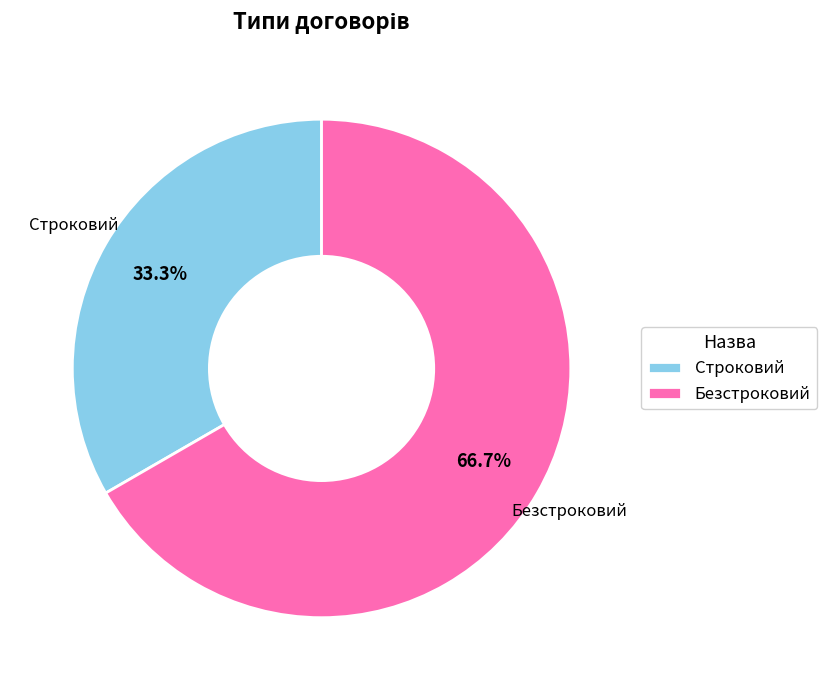

Is there any slice that represents more than half of the pie?

Yes